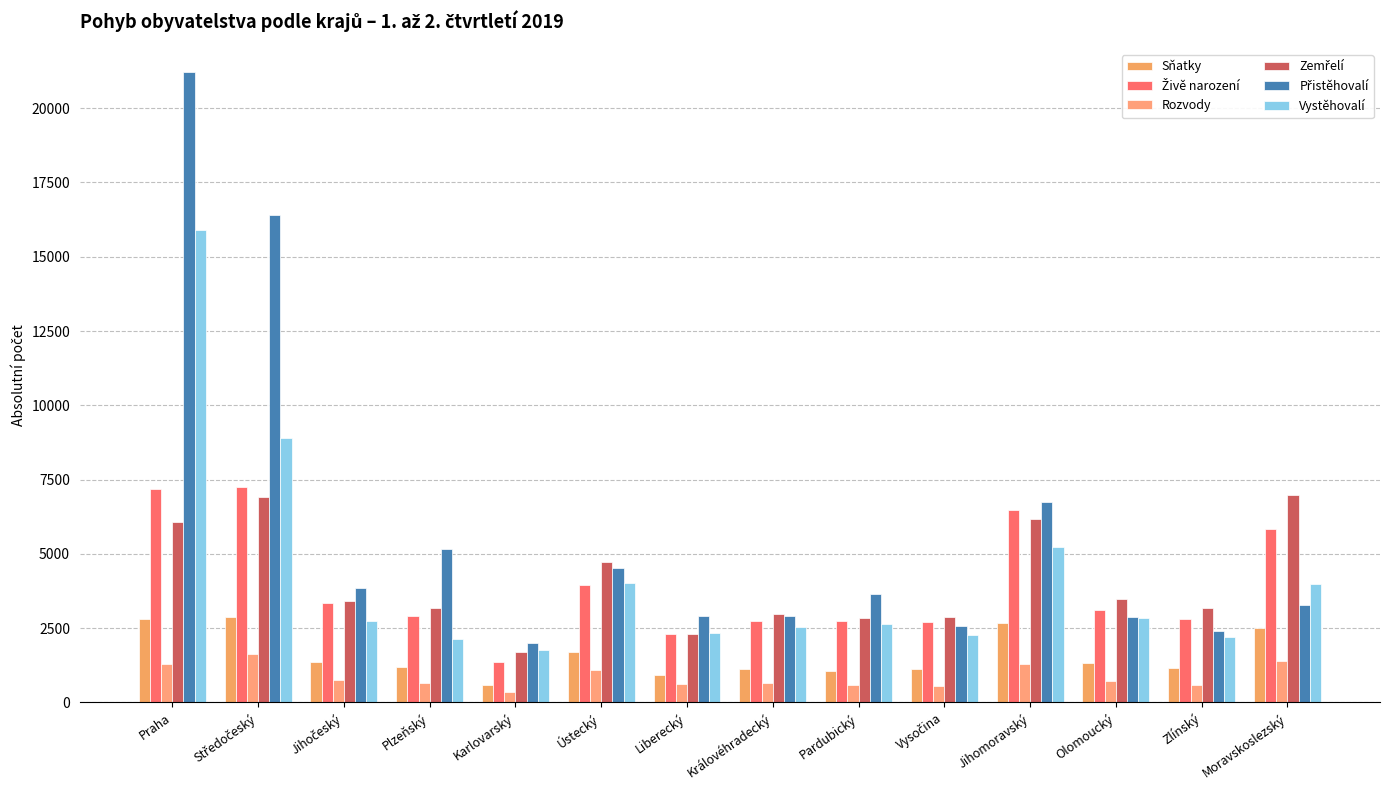

How many data points does each series have?

14